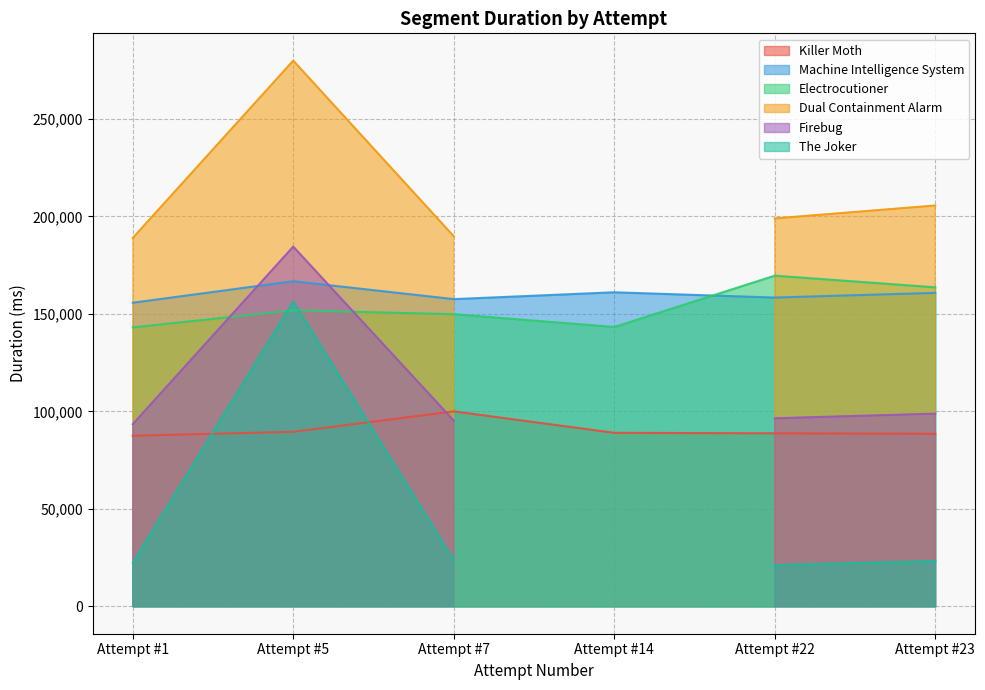

True or false: Killer Moth and Electrocutioner cross at least once.

False